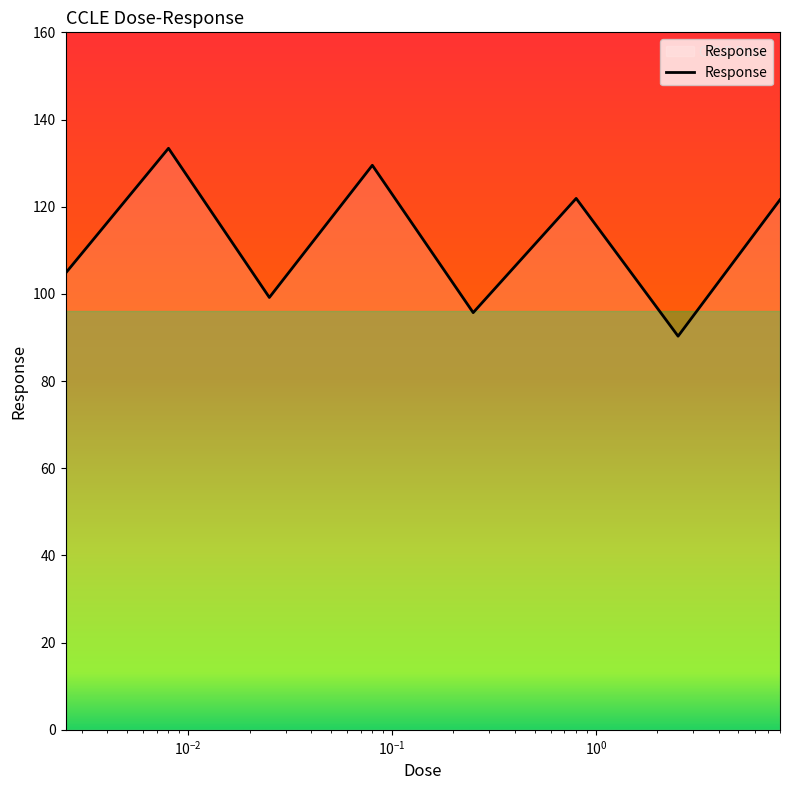

How many series are shown in this chart?

1